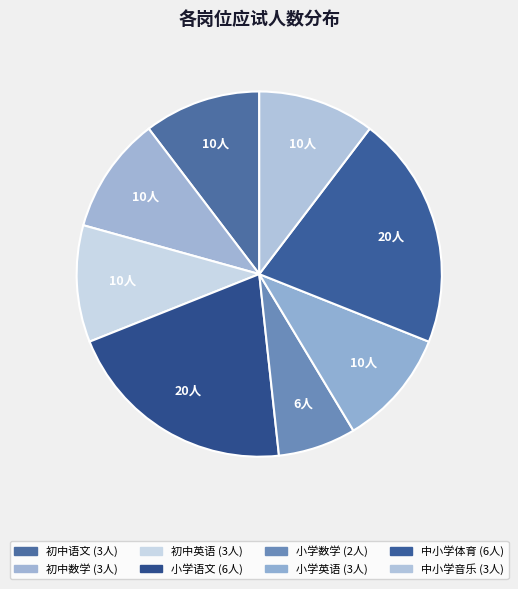

Which slice is the largest?

小学语文